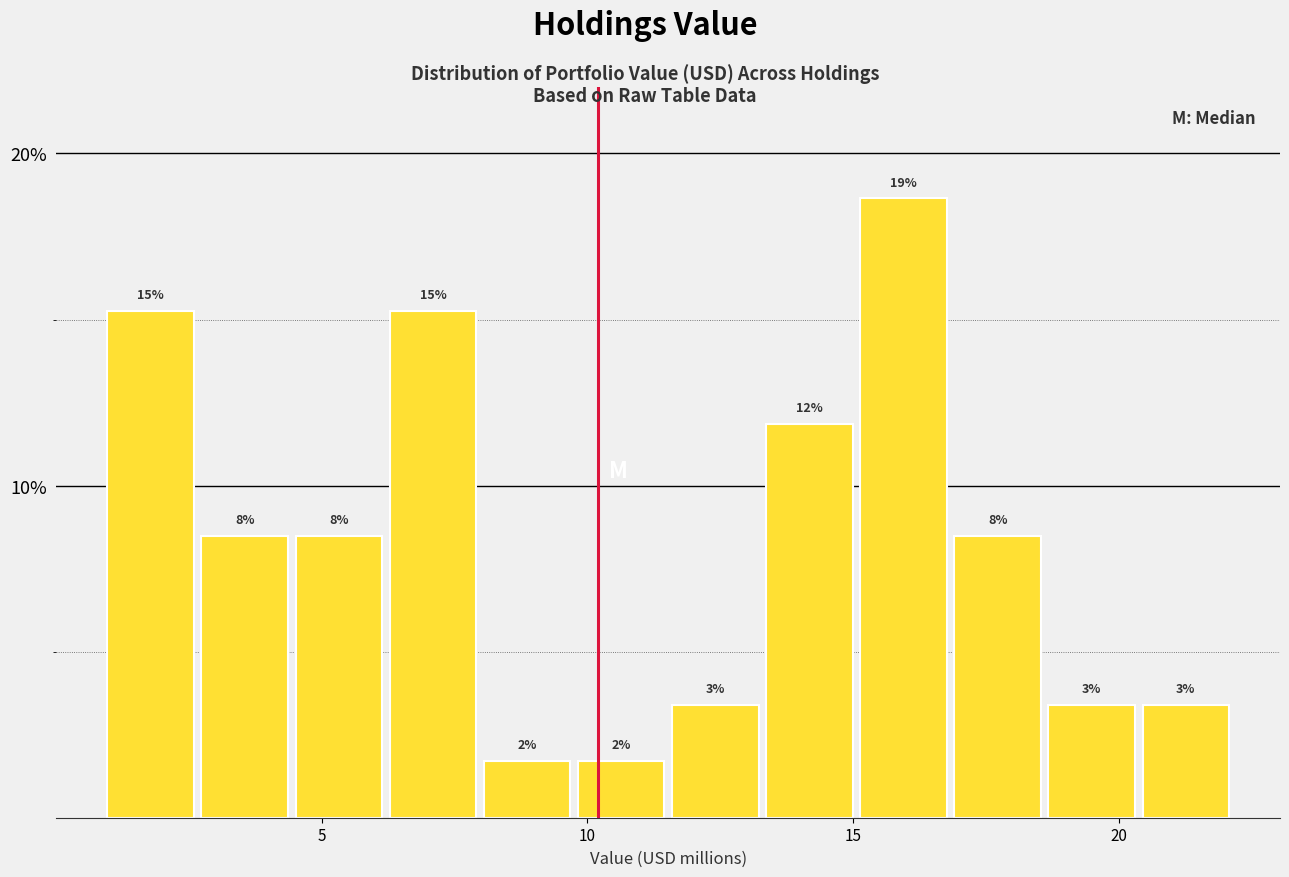

Read against the x-axis, roughly where is the centre of the tallest bar?

16.0